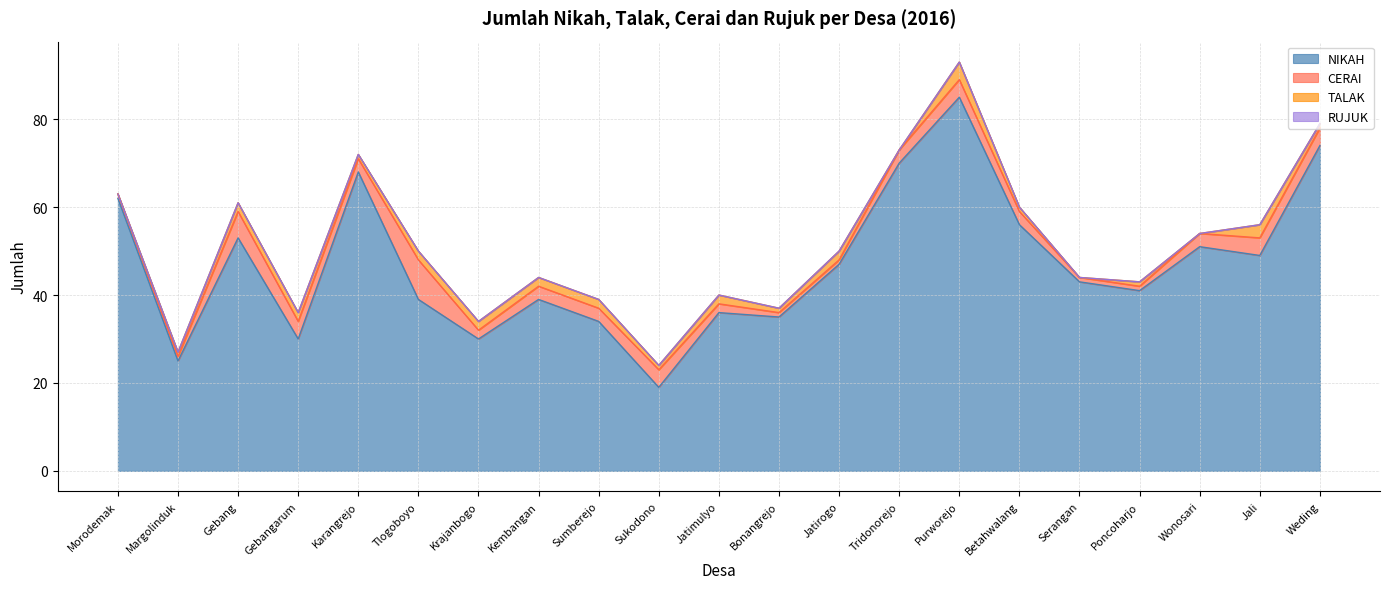

Where do CERAI and TALAK first cross each other?

Jatirogo and Tridonorejo